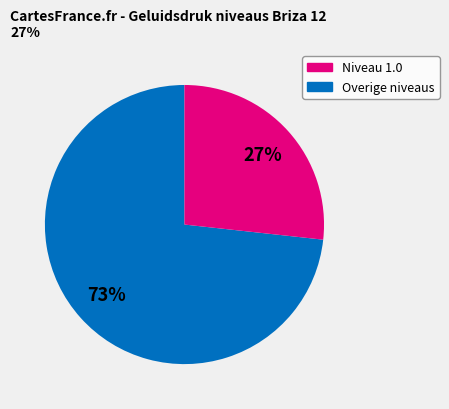

Does any single category account for the majority?

Yes